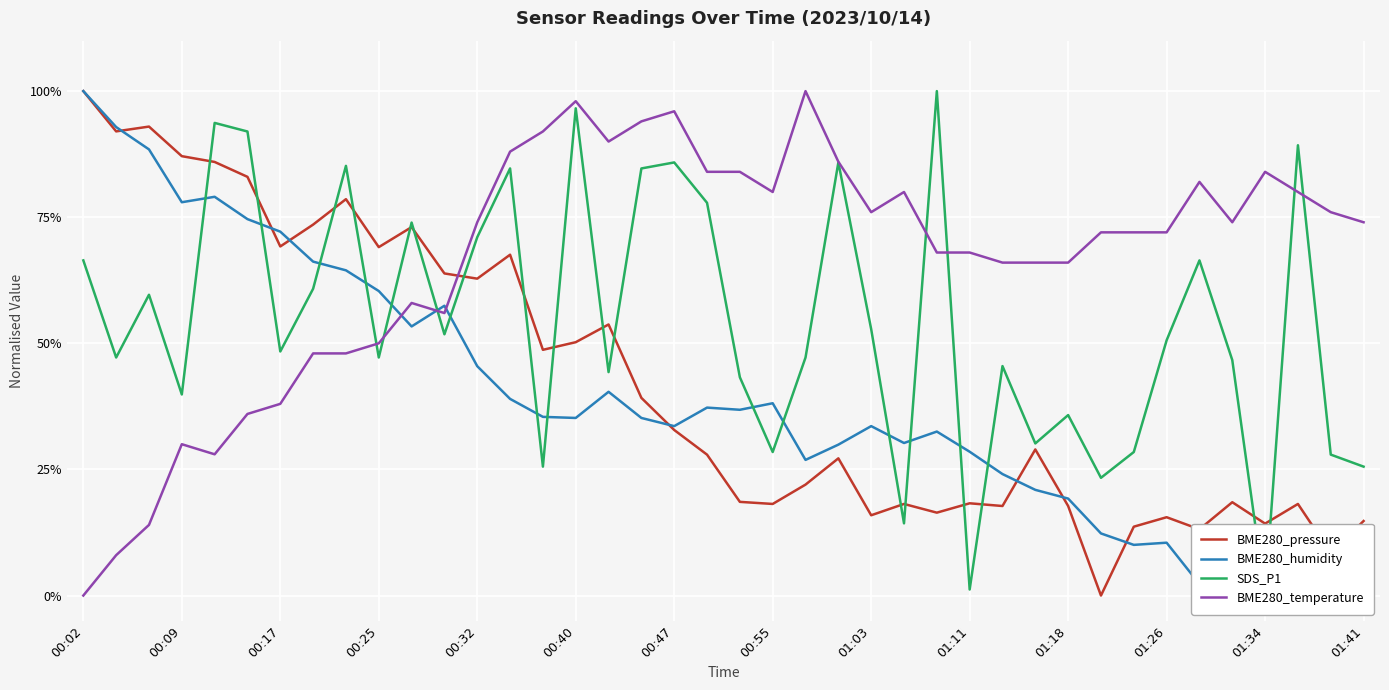

What are all the series names shown in the legend?

BME280_pressure, BME280_humidity, SDS_P1, BME280_temperature